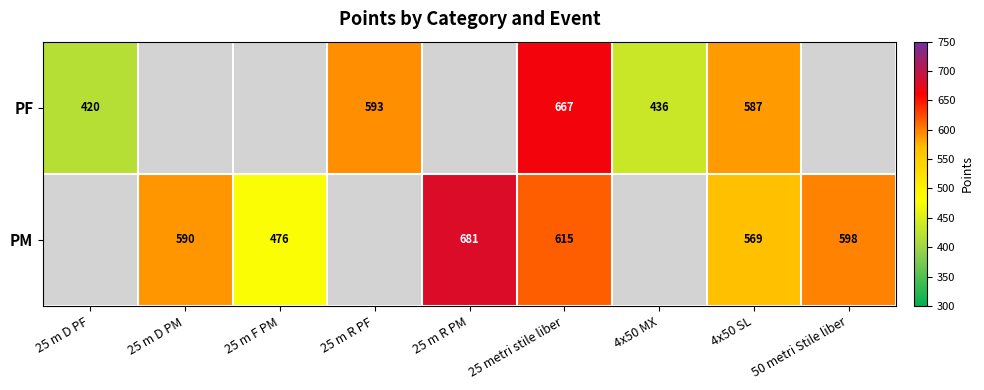

How many data points does each series have?

9